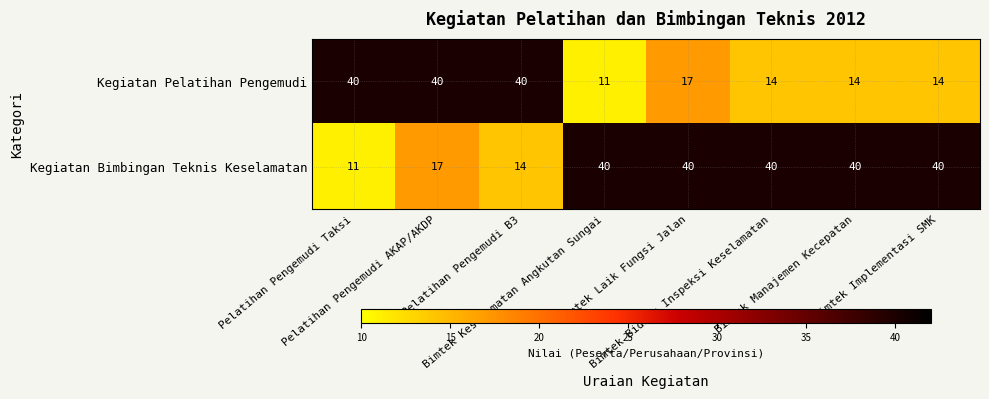

What is the minimum value shown in the chart?

11